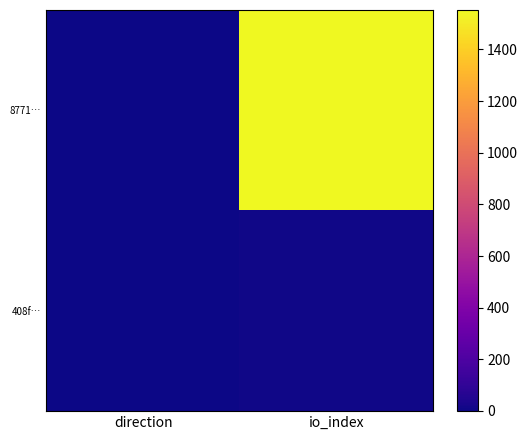

Which series changed the most between direction and io_index?

8771…